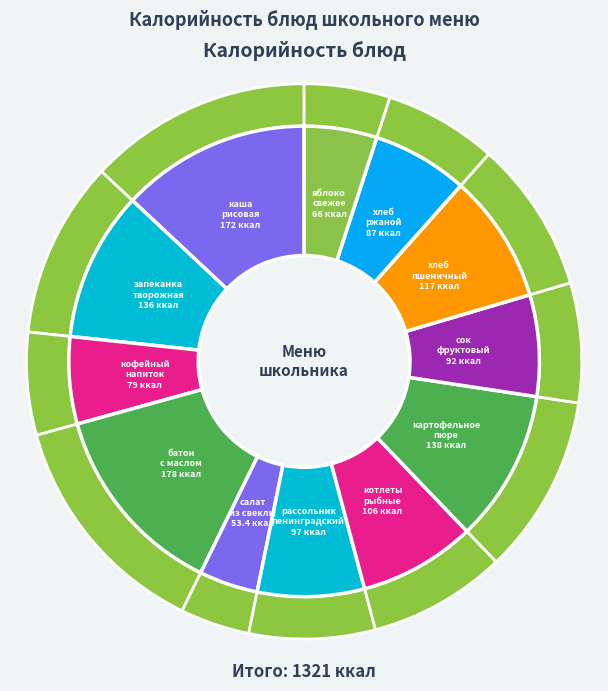

What portion of the pie excludes батон нарезной с маслом?

86.5%